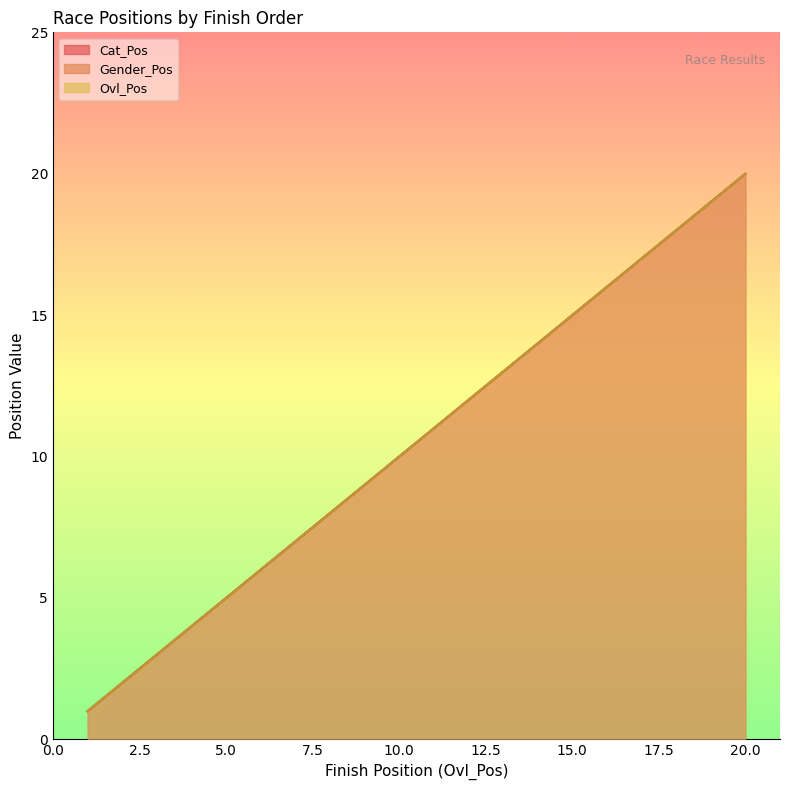

Which series has the widest spread of values?

Ovl_Pos